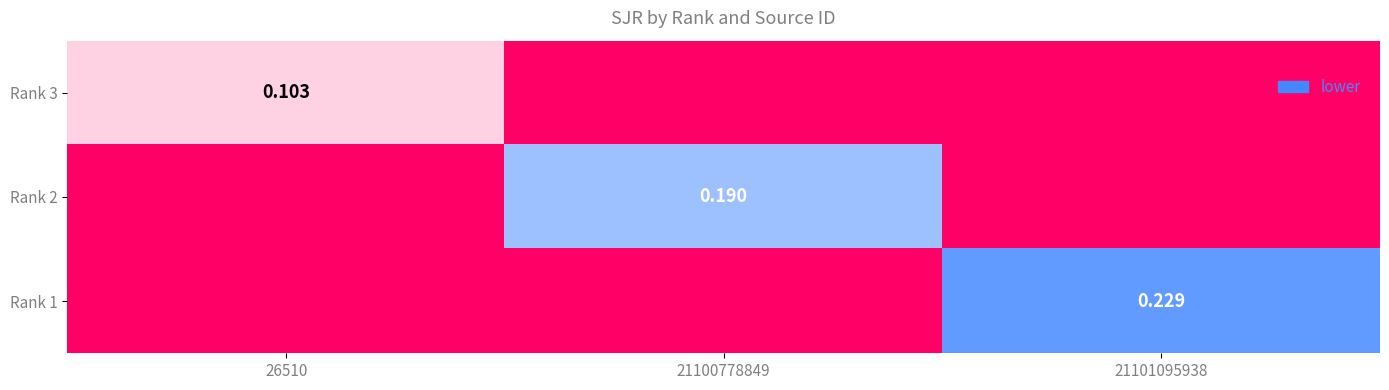

Which category has the highest value across all series?

21101095938